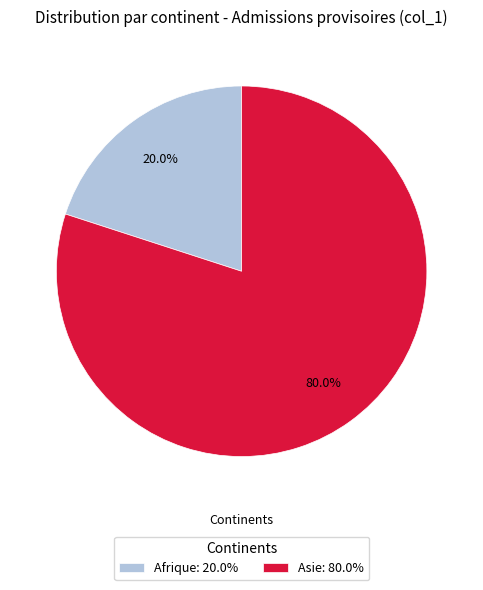

Which has a higher value, Afrique: 20.0% or Asie: 80.0%?

Asie: 80.0%